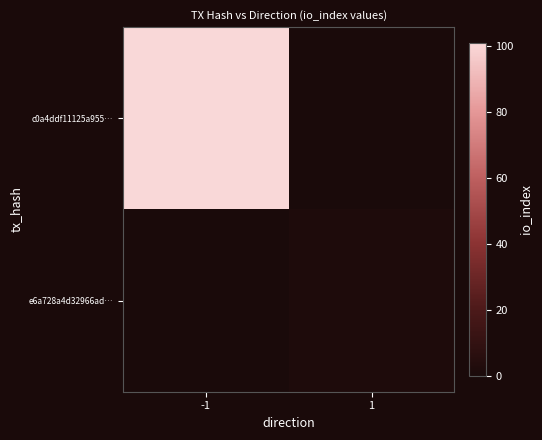

Is it true that c0a4ddf11125a955… equals 161.4 at -1?

False